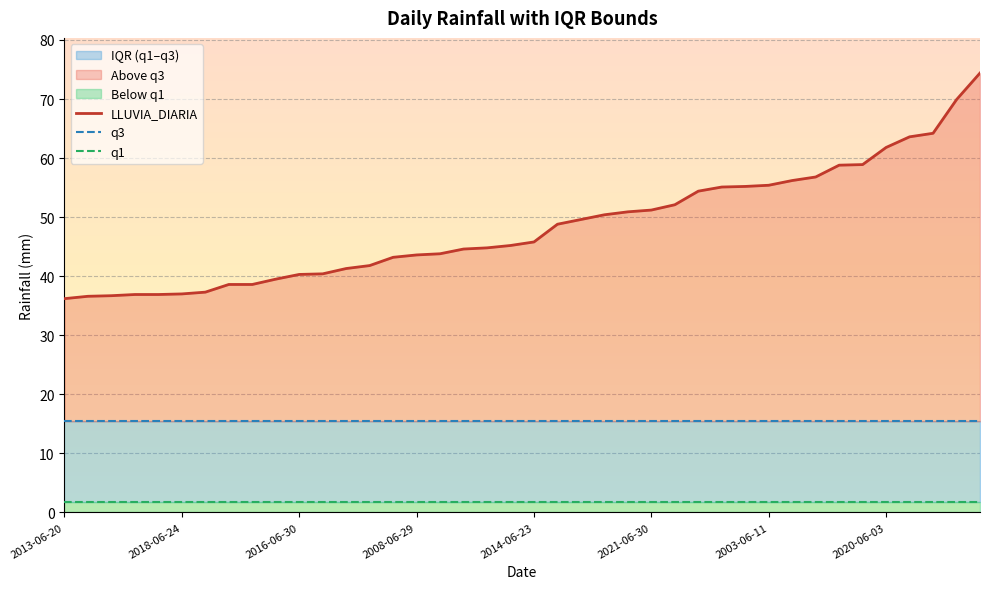

True or false: LLUVIA_DIARIA has a value of 40.3 at 2016-06-30.

True